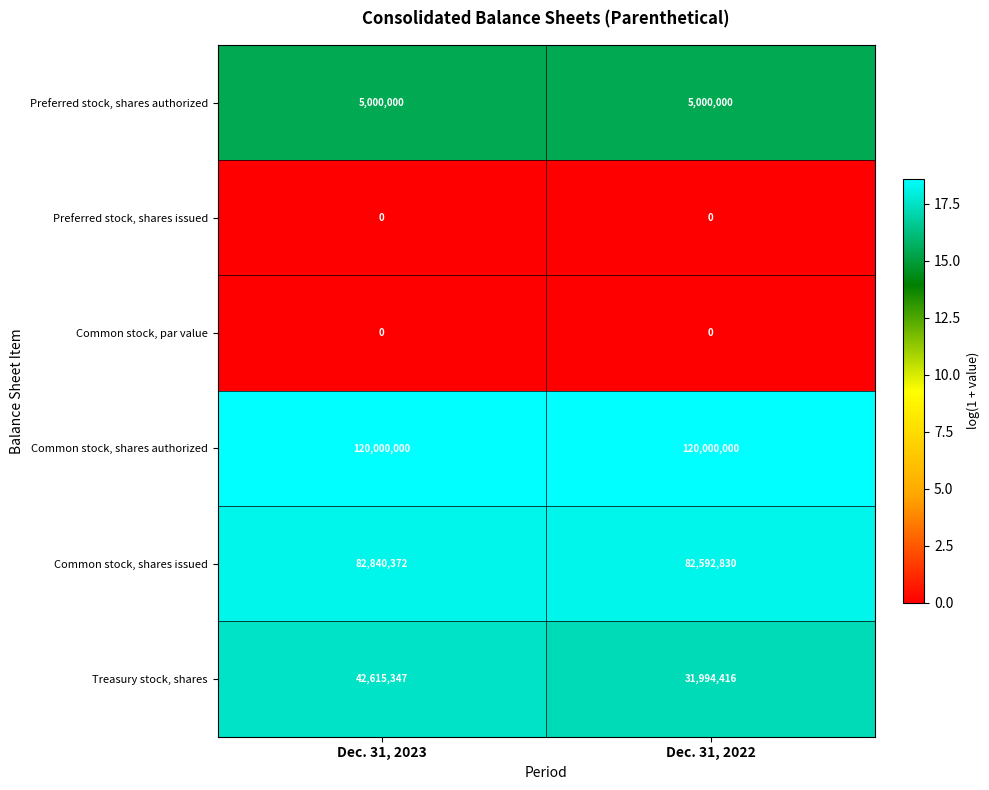

Between Dec. 31, 2023 and Dec. 31, 2022, which series saw the biggest shift?

Treasury stock, shares